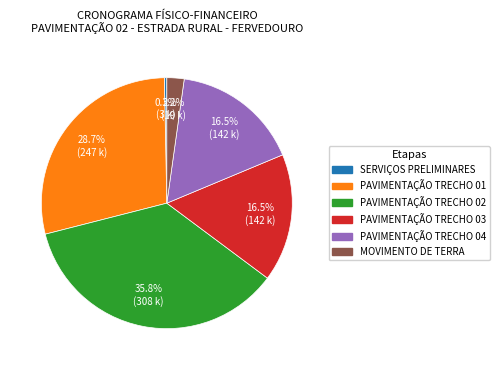

What percentage do PAVIMENTAÇÃO TRECHO 04 and SERVIÇOS PRELIMINARES together represent?

16.8%